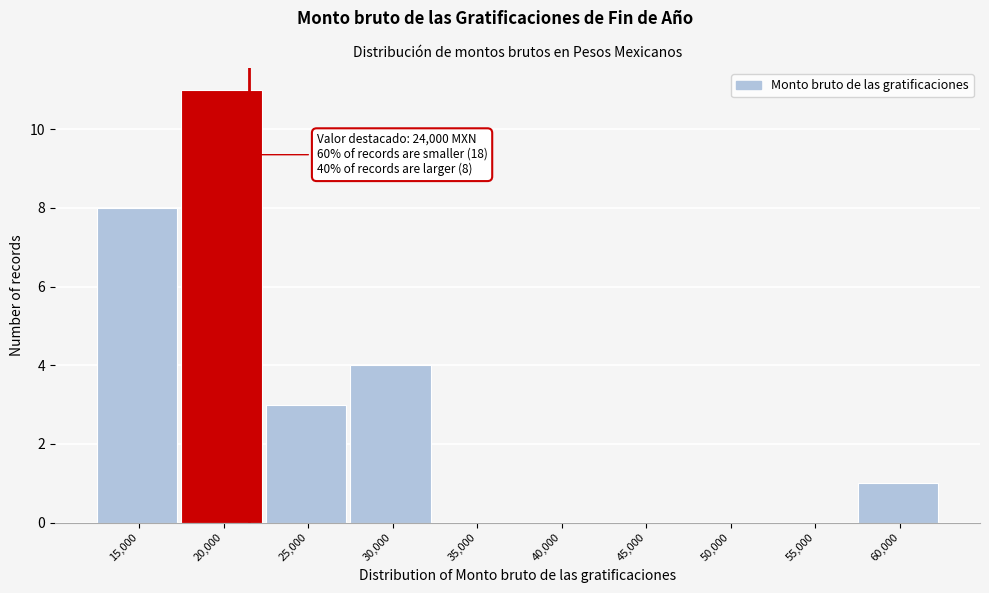

Reading left to right, extract all data points from this chart.

15,000=8	20,000=11	25,000=3	30,000=4	35,000=0	40,000=0	45,000=0	50,000=0	55,000=0	60,000=1